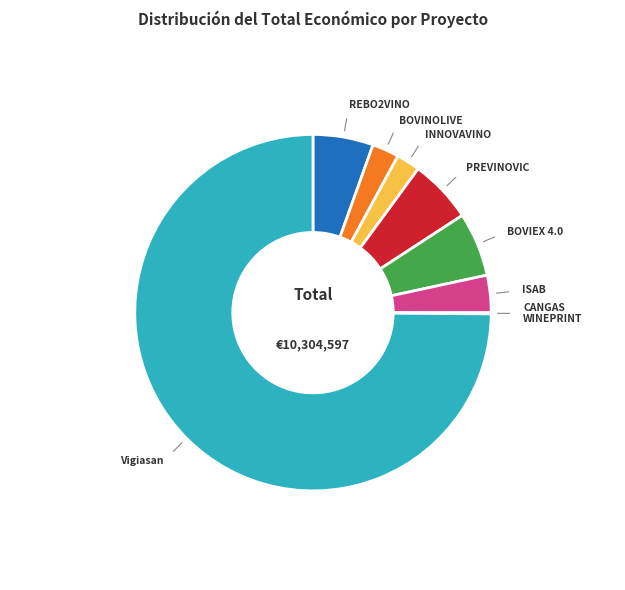

Which slice is the largest?

Vigiasan